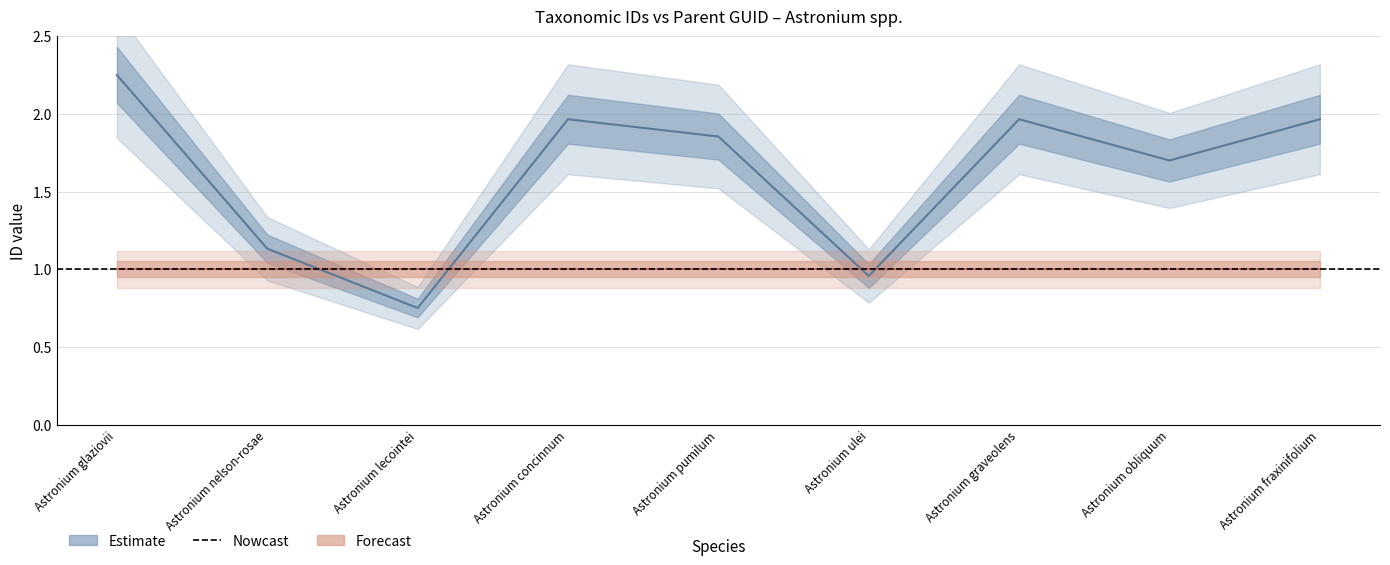

Rank the categories by value from highest to lowest.

Astronium glaziovii, Astronium graveolens, Astronium fraxinifolium, Astronium concinnum, Astronium pumilum, Astronium obliquum, Astronium nelson-rosae, Astronium ulei, Astronium lecointei